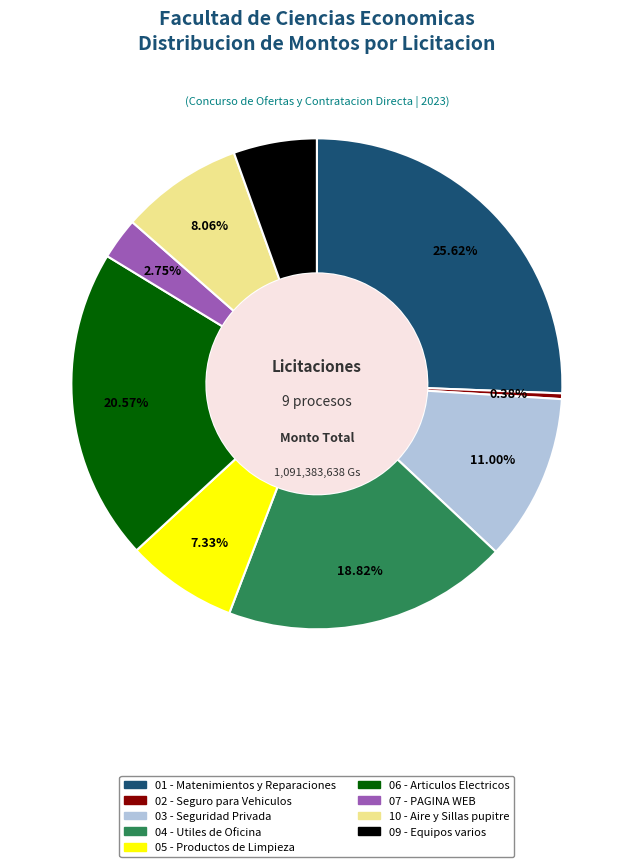

Combined, do 02 - Seguro para Vehiculos and 06 - Articulos Electricos account for over 50%?

No